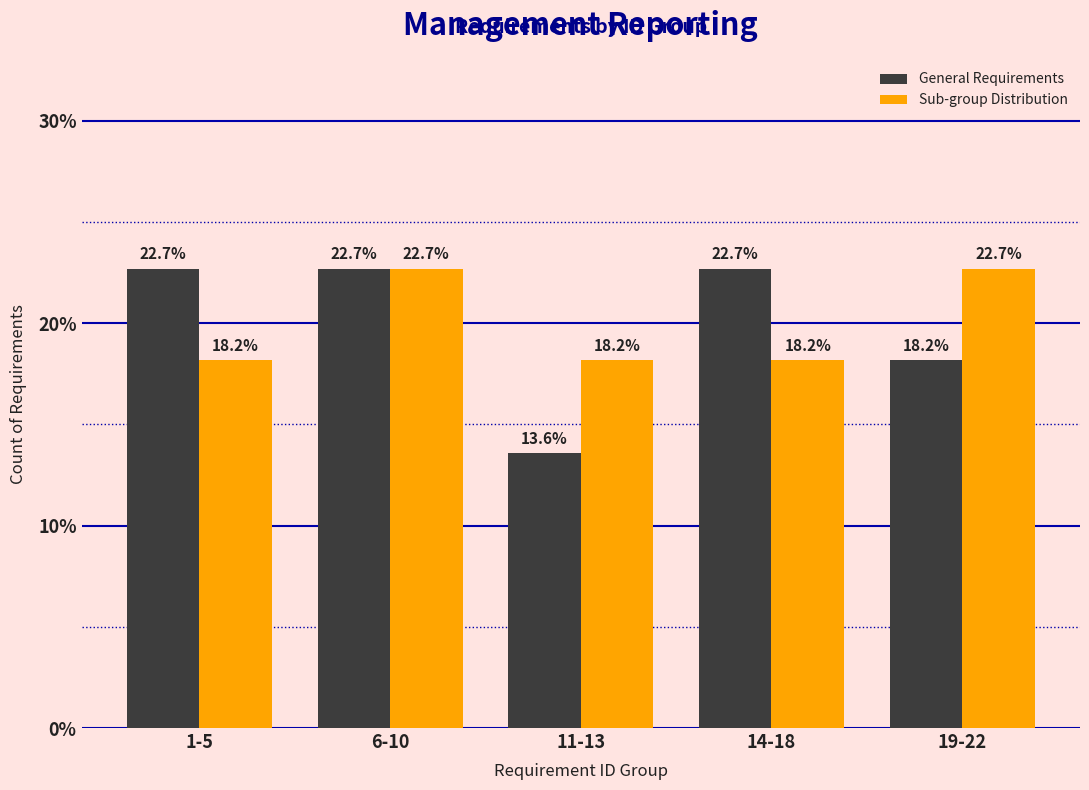

Reading right to left, what are all the values shown in this chart?

General Requirements: 19-22=18.2	14-18=22.7	11-13=13.6	6-10=22.7	1-5=22.7
Sub-group Distribution: 19-22=22.7	14-18=18.2	11-13=18.2	6-10=22.7	1-5=18.2